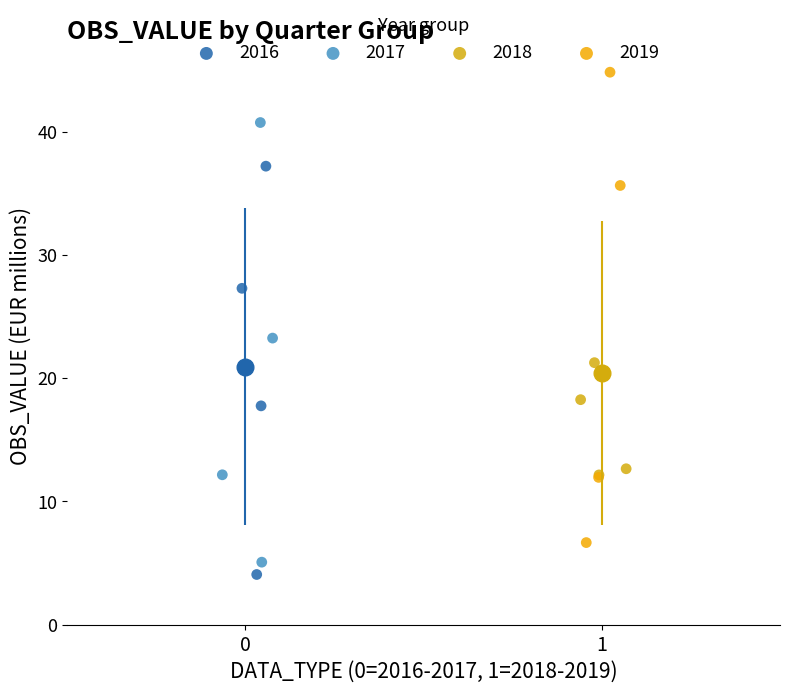

What are all the series names shown in the legend?

2016, 2017, 2018, 2019